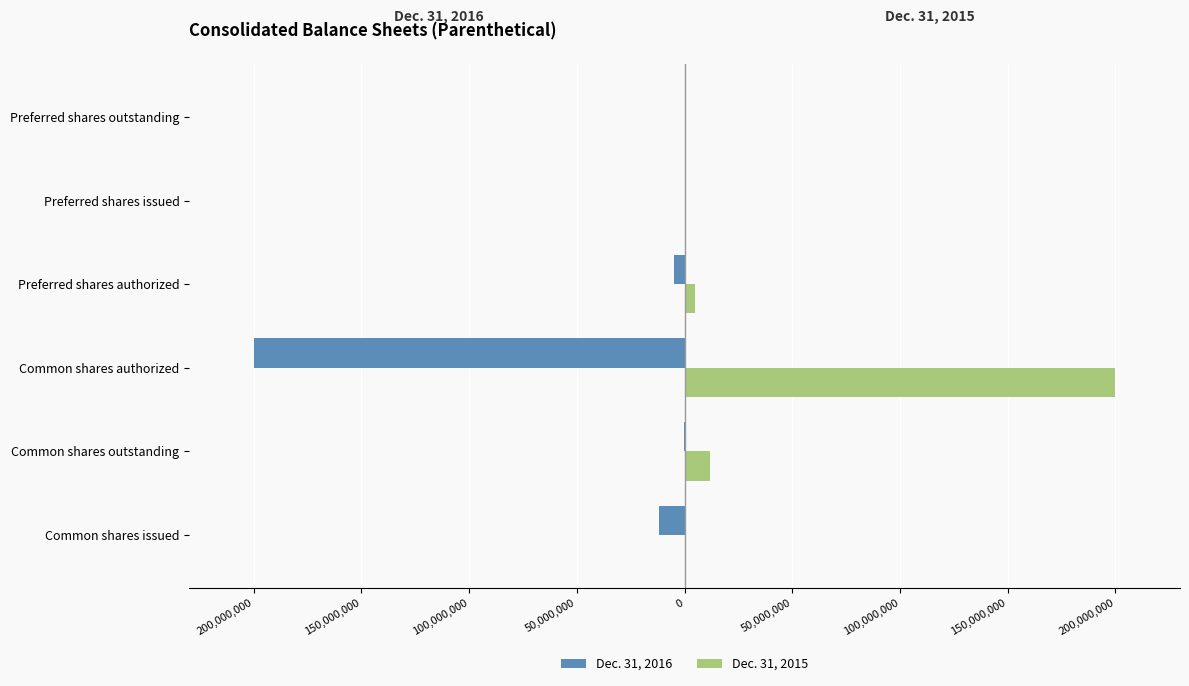

What are all the series names shown in the legend?

Dec. 31, 2016, Dec. 31, 2015